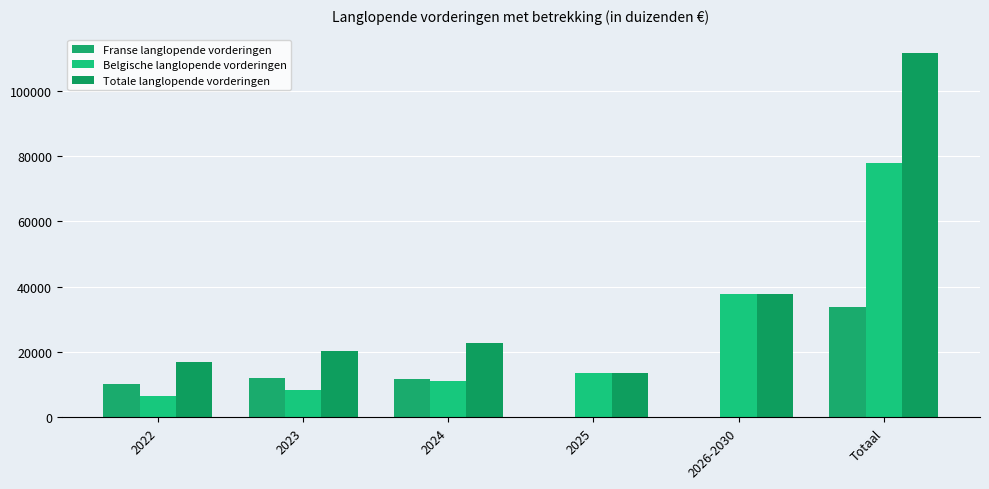

Reading left to right, extract all data points from this chart.

Franse langlopende vorderingen: 2022=10223	2023=11911	2024=11722	2025=0	2026-2030=0	Totaal=33856
Belgische langlopende vorderingen: 2022=6647	2023=8429	2024=11078	2025=13716	2026-2030=37898	Totaal=77768
Totale langlopende vorderingen: 2022=16870	2023=20340	2024=22800	2025=13716	2026-2030=37898	Totaal=111624